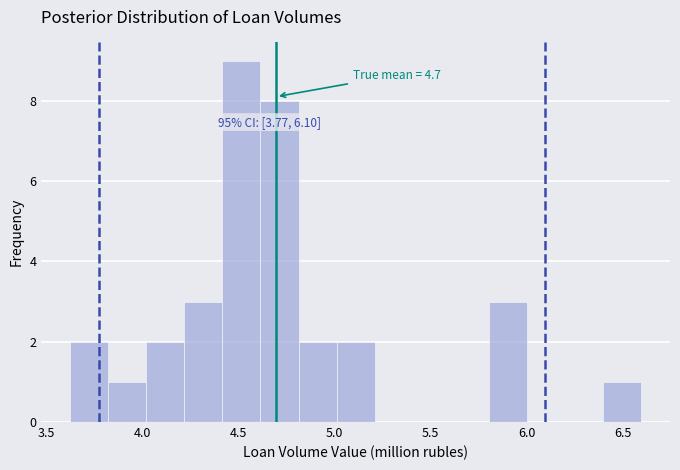

Around what value on the x-axis is the tallest bar? Give the approximate position of its centre, as read against the axis.

4.50